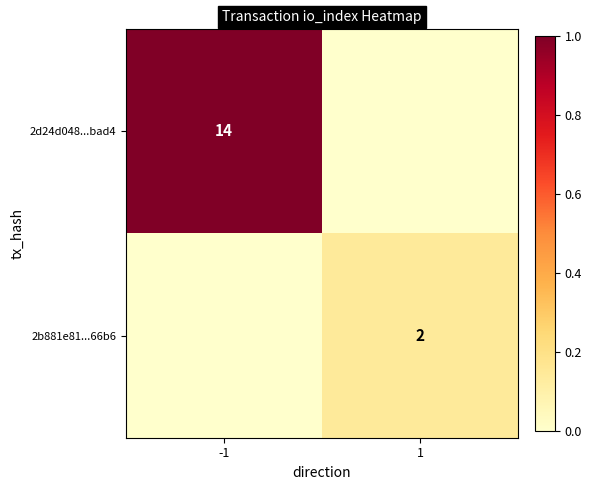

Is it true that 2b881e81...66b6 equals 1 at 1?

False